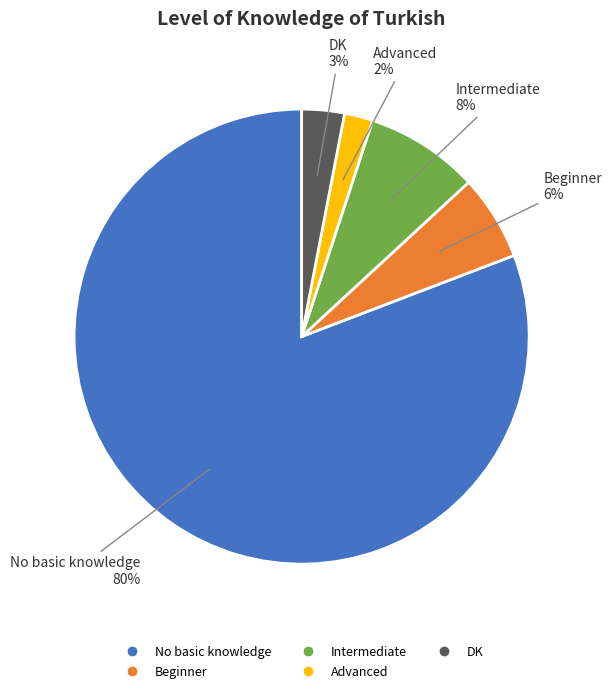

Approximately how many times larger is the value at Intermediate compared to DK?

2.7